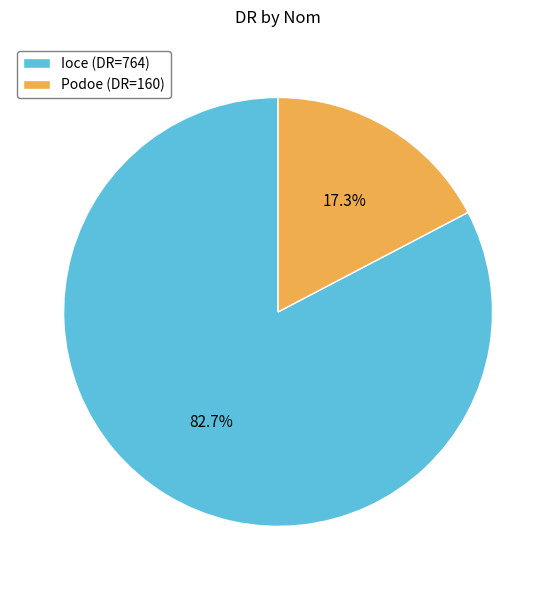

True or false: Ioce accounts for 83% of the total.

True